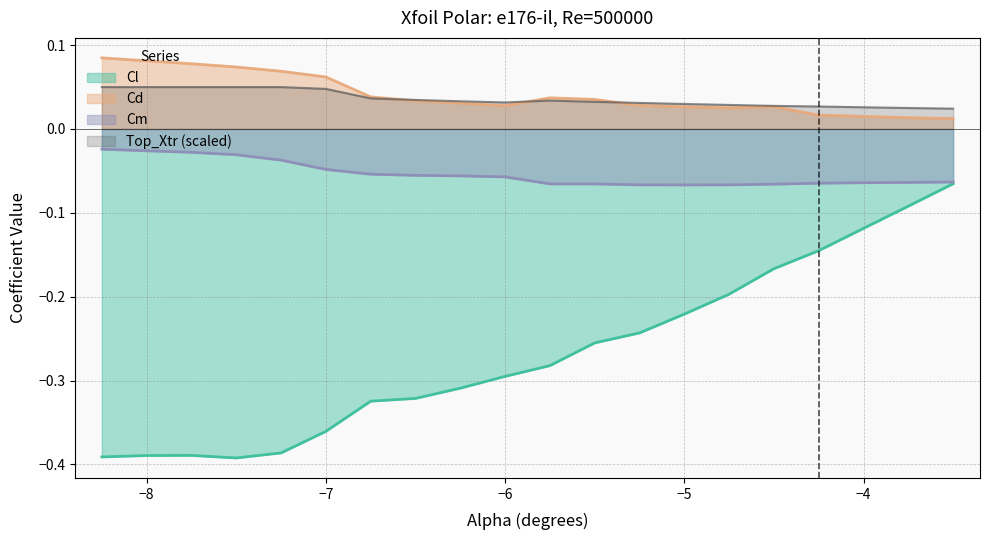

Reading left to right, transcribe all the data shown in this chart.

Cl: -0.4	-0.4	-0.4	-0.4	-0.4	-0.4	-0.3	-0.3	-0.3	-0.3	-0.3	-0.3	-0.2	-0.2	-0.2	-0.2	-0.1	-0.1	-0.1	-0.1
Cd: 0.1	0.1	0.1	0.1	0.1	0.1	0.0	0.0	0.0	0.0	0.0	0.0	0.0	0.0	0.0	0.0	0.0	0.0	0.0	0.0
Cm: -0.0	-0.0	-0.0	-0.0	-0.0	-0.0	-0.1	-0.1	-0.1	-0.1	-0.1	-0.1	-0.1	-0.1	-0.1	-0.1	-0.1	-0.1	-0.1	-0.1
Top_Xtr: 0.1	0.1	0.1	0.1	0.1	0.0	0.0	0.0	0.0	0.0	0.0	0.0	0.0	0.0	0.0	0.0	0.0	0.0	0.0	0.0